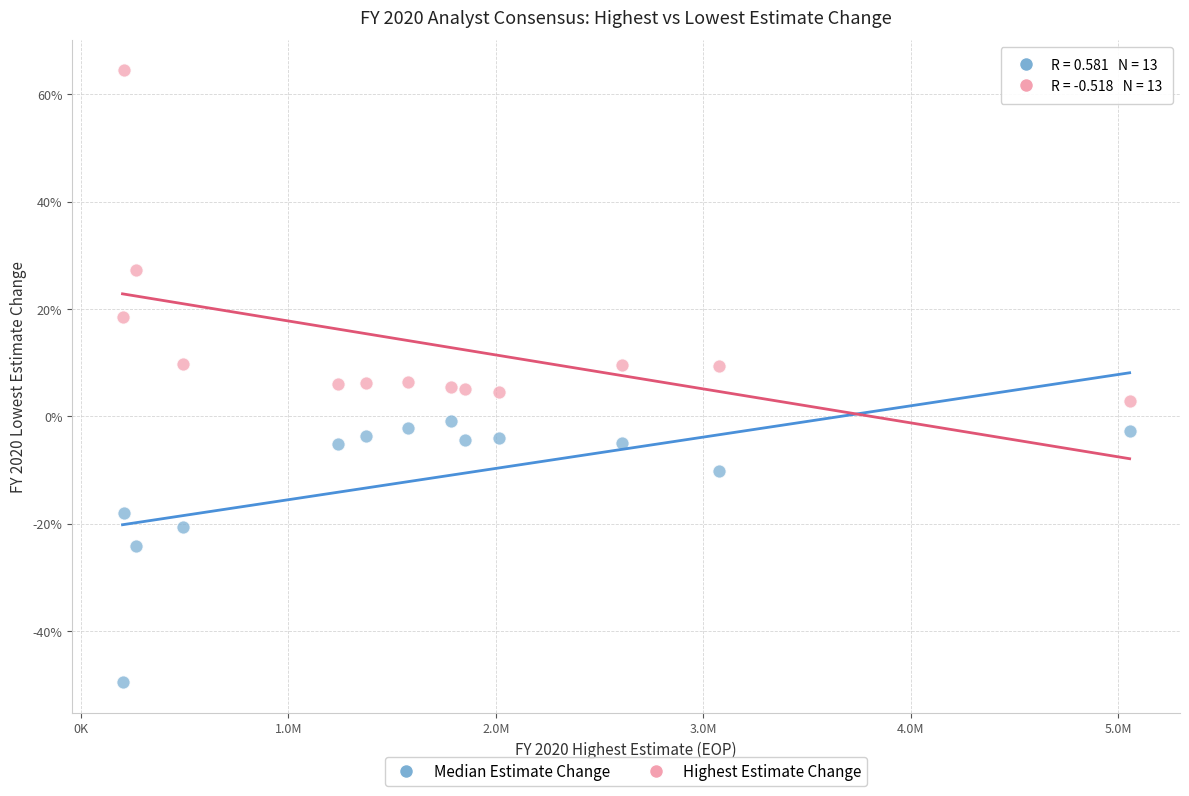

What are all the series names shown in the legend?

Median Estimate Change, Highest Estimate Change